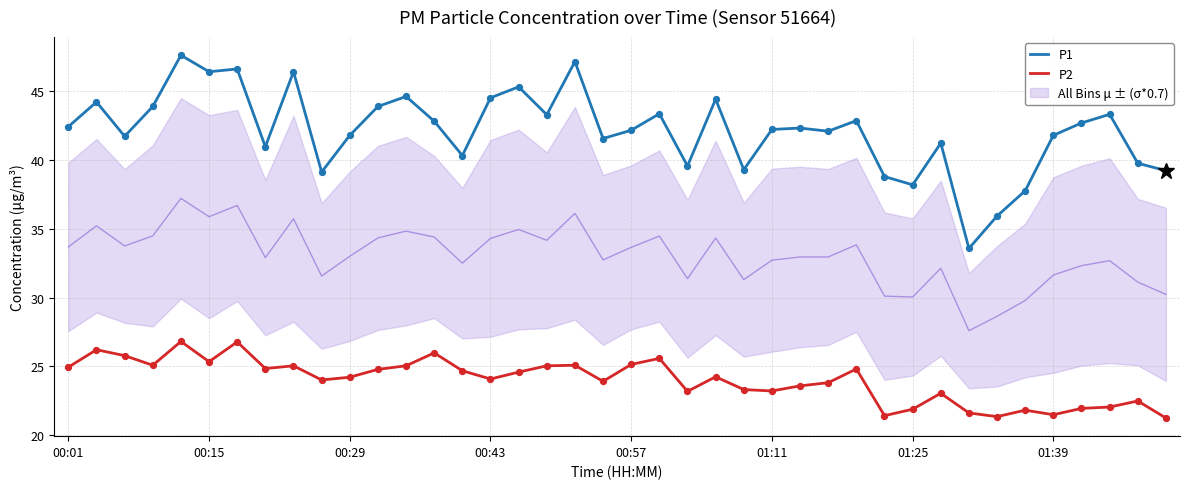

What is the total value across all series at 23?

68.7